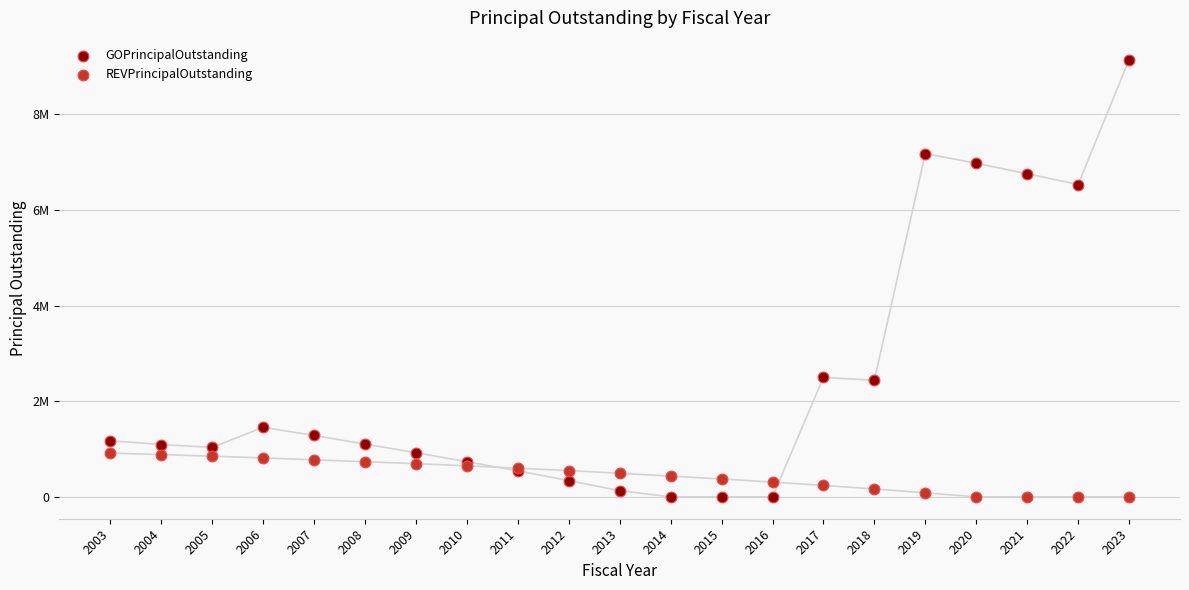

Which series has the largest Y range (max minus min)?

GOPrincipalOutstanding